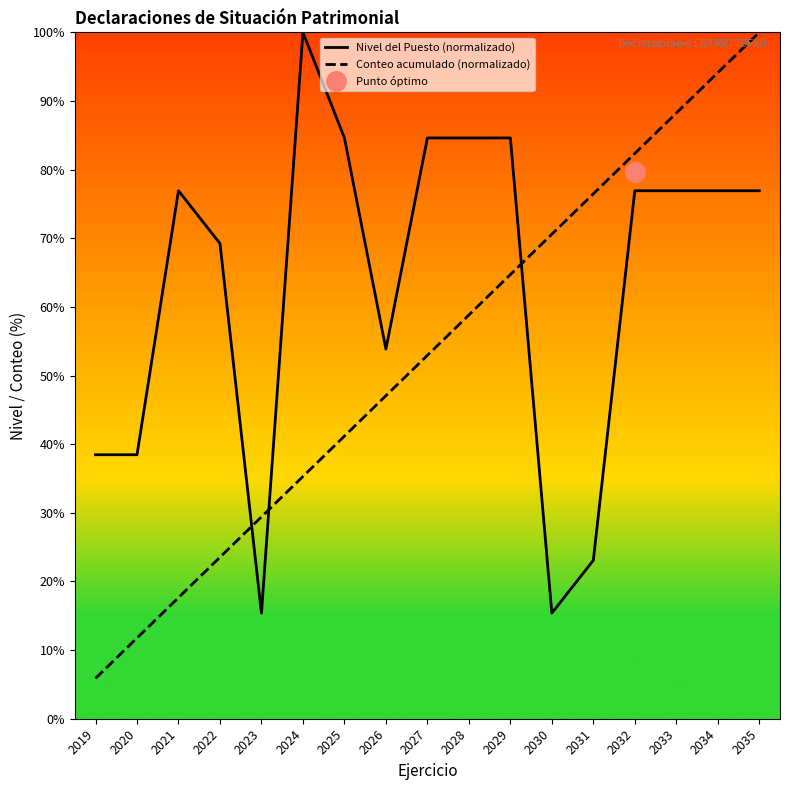

Reading left to right, what are all the values shown in this chart?

Nivel del Puesto (normalizado): 38.5	38.5	76.9	69.2	15.4	100.0	84.6	53.8	84.6	84.6	84.6	15.4	23.1	76.9	76.9	76.9	76.9
Conteo acumulado (normalizado): 5.9	11.8	17.6	23.5	29.4	35.3	41.2	47.1	52.9	58.8	64.7	70.6	76.5	82.4	88.2	94.1	100.0